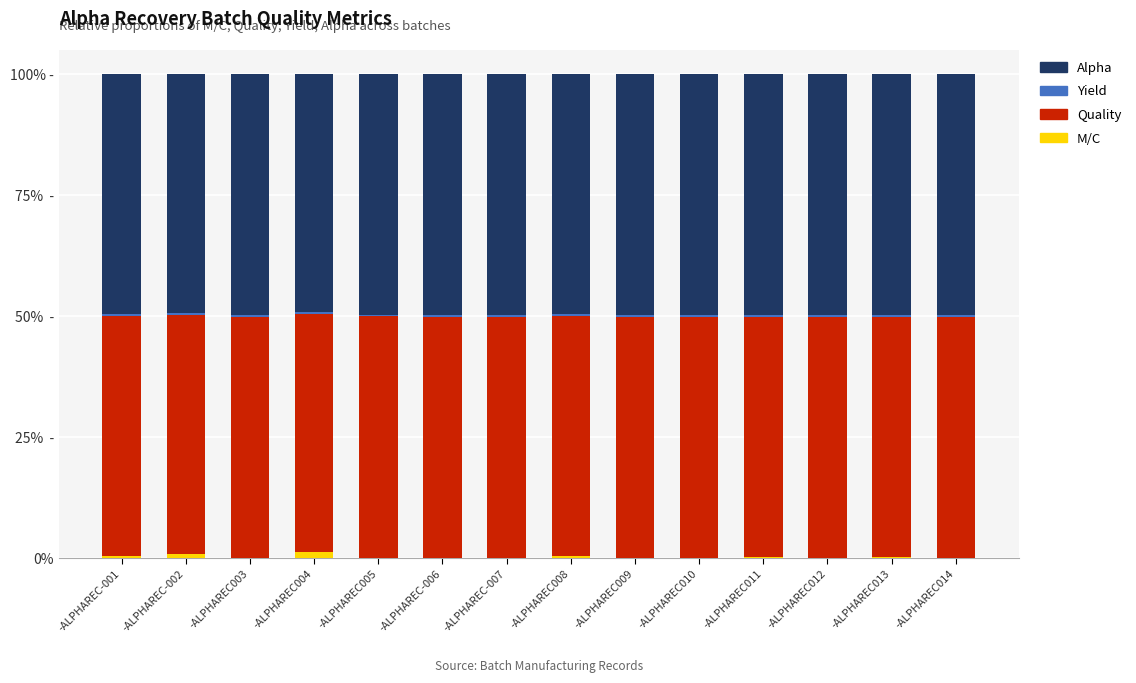

The Quality series shows 49.8 at -ALPHAREC009. True or false?

True